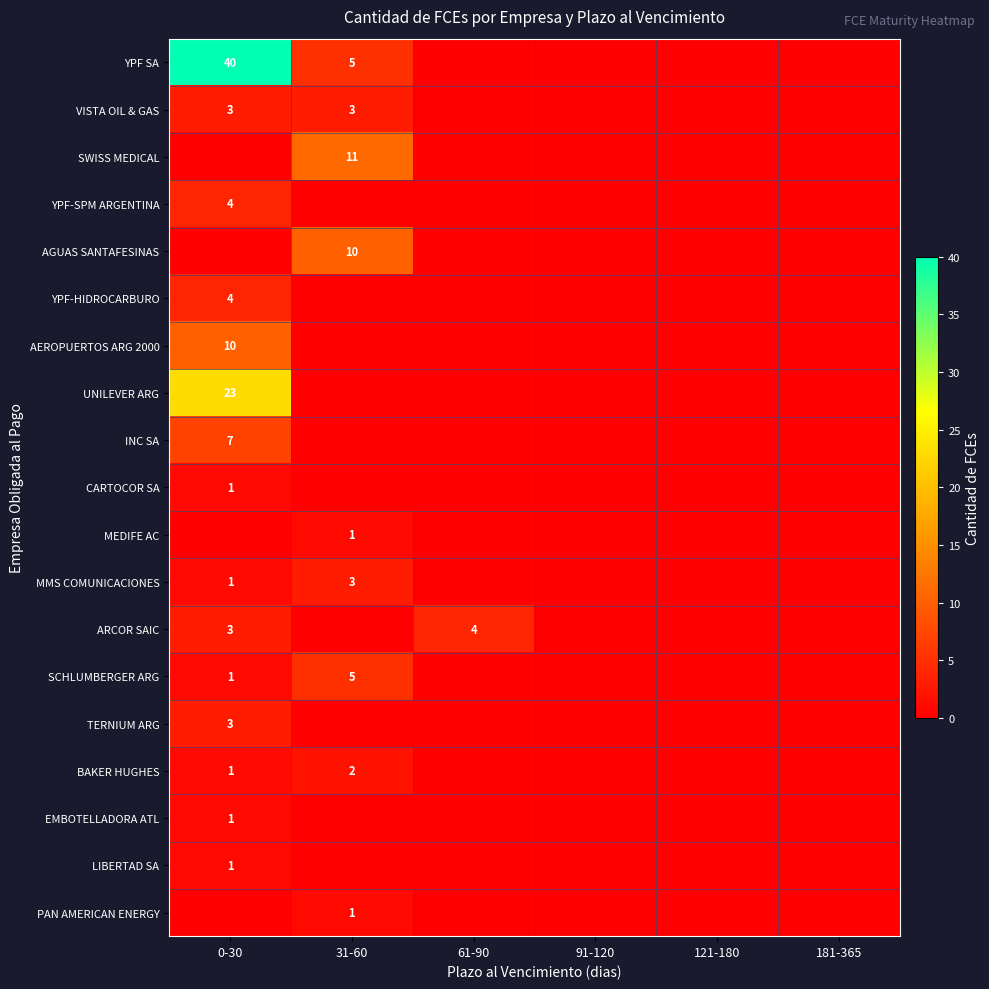

Which category has the highest value across all series?

0-30